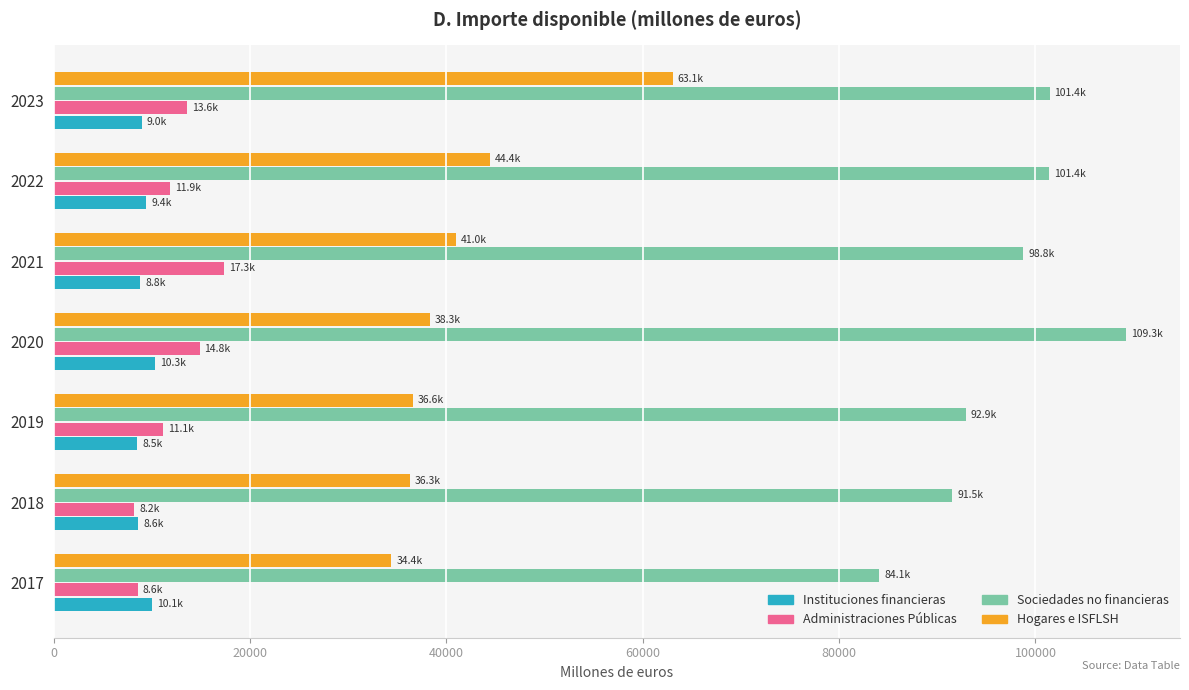

What is the sum of all Instituciones financieras values?

64711.9